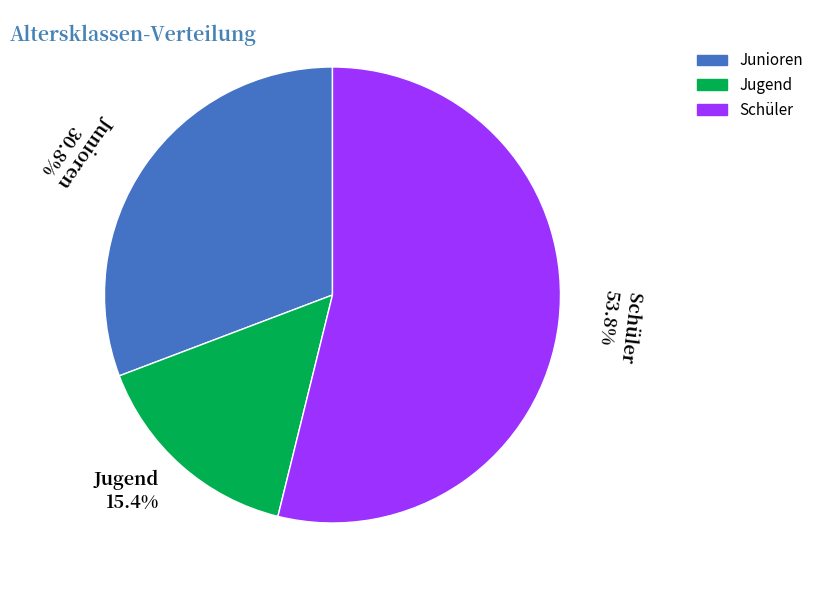

Rank the categories by value from lowest to highest.

Jugend 15.4%, Junioren 30.8%, Schüler 53.8%